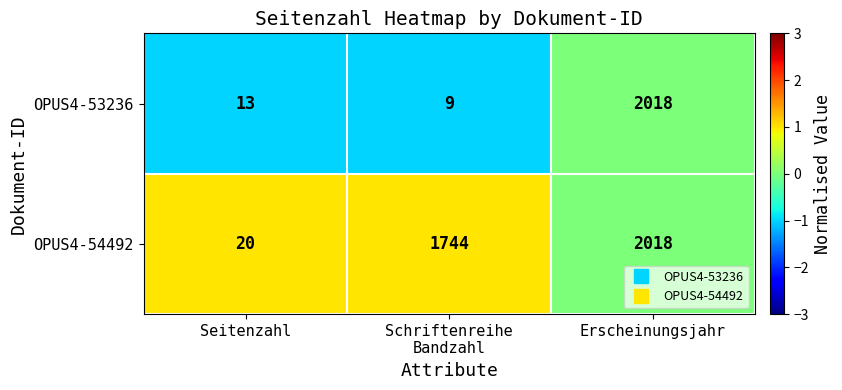

The value of OPUS4-53236 at Seitenzahl is 13. True or false?

True